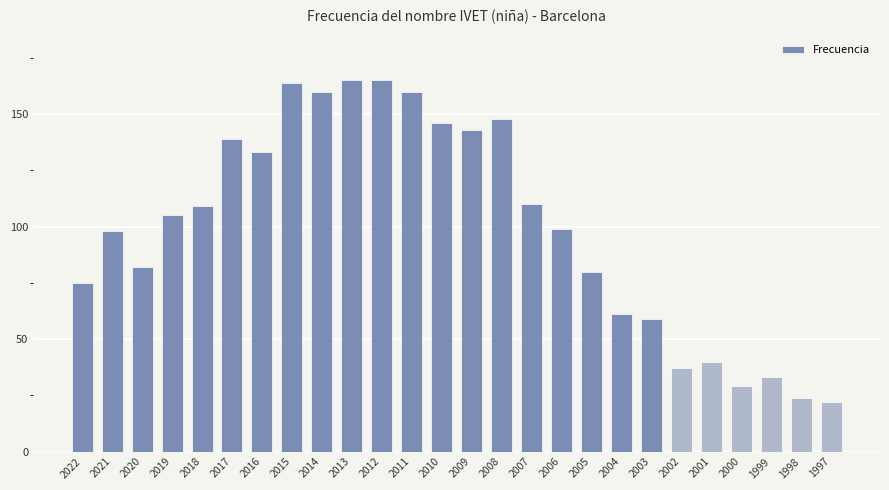

Reading left to right, extract all data points from this chart.

75	98	82	105	109	139	133	164	160	165	165	160	146	143	148	110	99	80	61	59	37	40	29	33	24	22